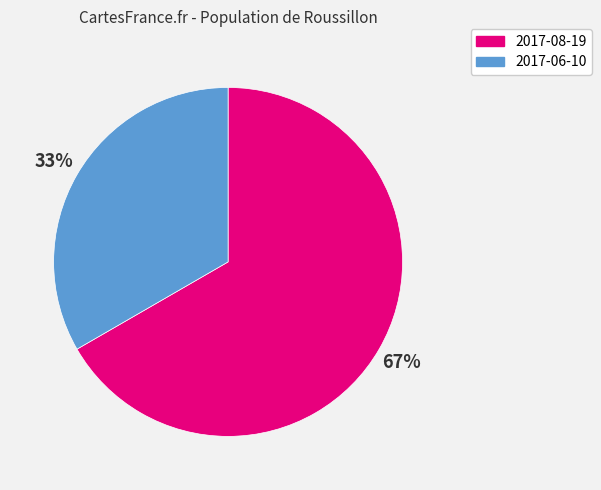

To the nearest percent, what is the average slice percentage?

50%